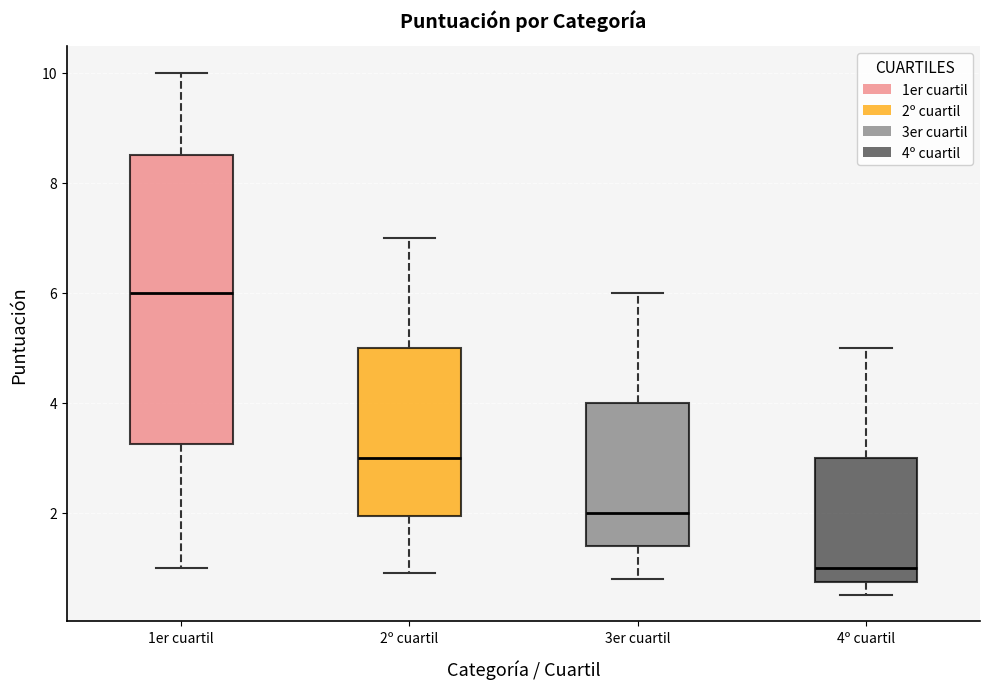

Reading left to right, transcribe this box plot: for each box, give where its median line is, the range the box spans, and where its two whiskers end, as read against the y-axis. The values are not printed on the chart, so give them approximately, as read against the axis.

1er cuartil: median 6.0, box 3.2 to 8.6, whiskers 1.0 to 10.0
2º cuartil: median 3.0, box 2.0 to 5.0, whiskers 1.0 to 7.0
3er cuartil: median 2.0, box 1.4 to 4.0, whiskers 0.8 to 6.0
4º cuartil: median 1.0, box 0.8 to 3.0, whiskers 0.6 to 5.0